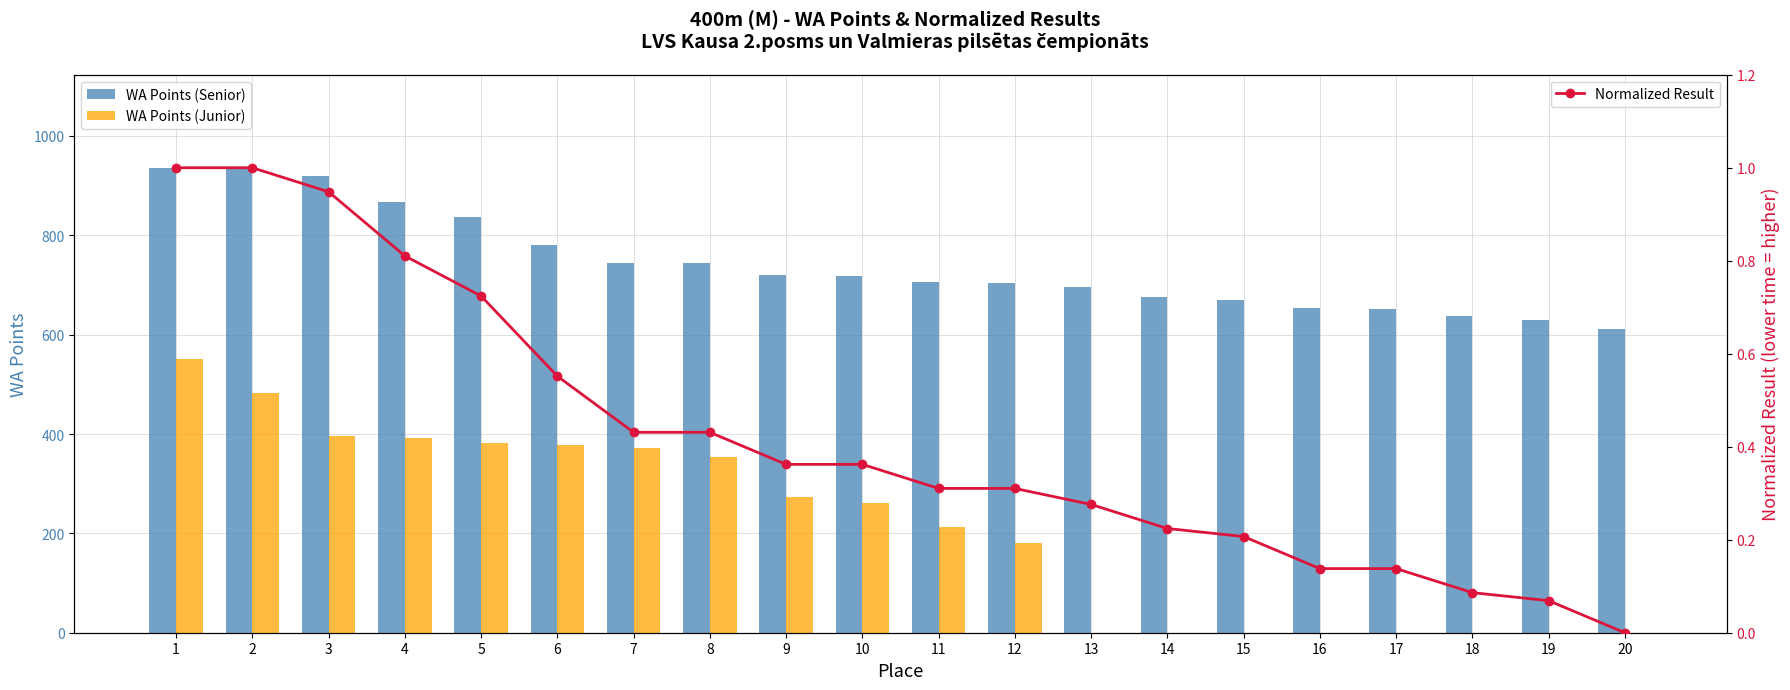

Which series has the largest range (max minus min)?

WA Points (Junior)